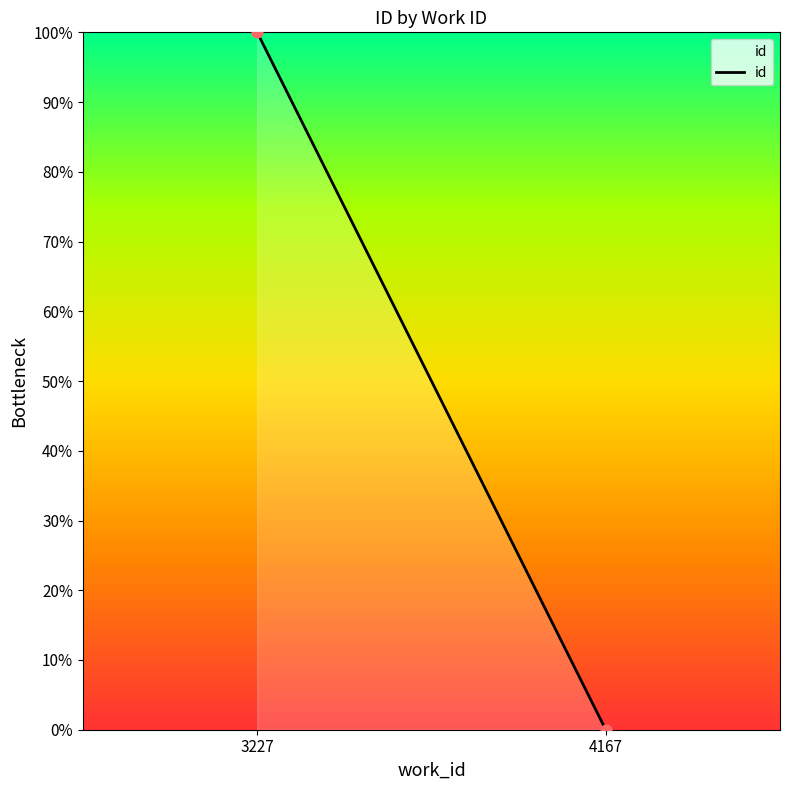

What is the range of Y values (max minus min)?

100.0